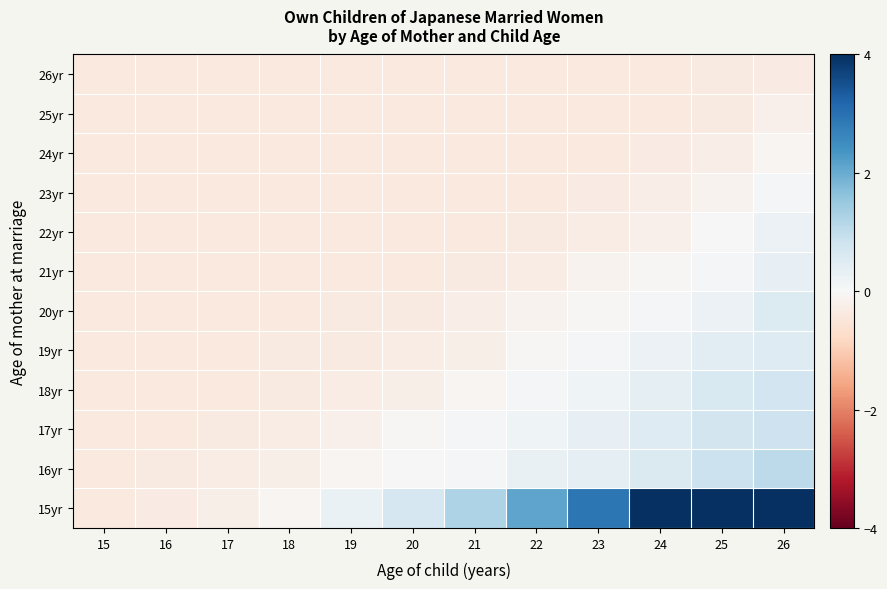

Count the number of categories in the chart.

12